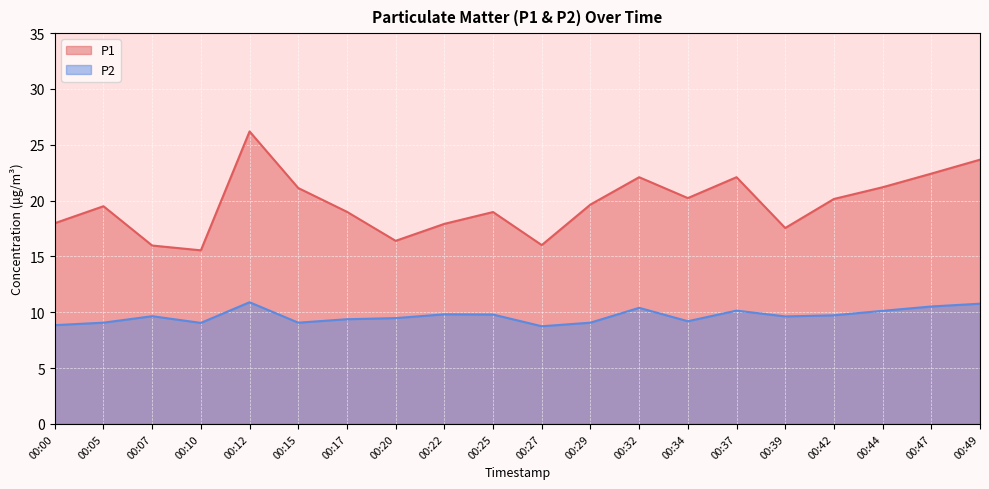

How many values in the P2 series exceed 9?

18